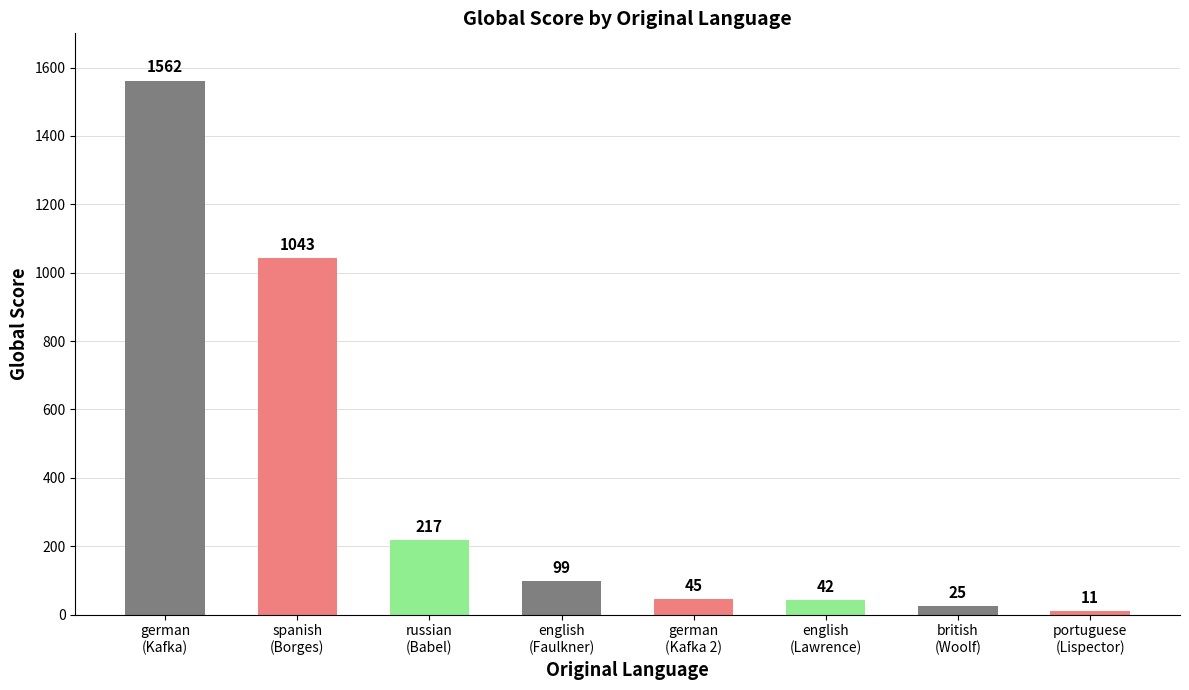

Reading left to right, extract all data points from this chart.

german
(Kafka)=1562	spanish
(Borges)=1043	russian
(Babel)=217	english
(Faulkner)=99	german
(Kafka 2)=45	english
(Lawrence)=42	british
(Woolf)=25	portuguese
(Lispector)=11